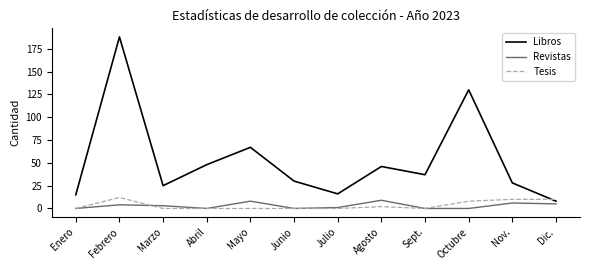

What position from the right is Enero?

12